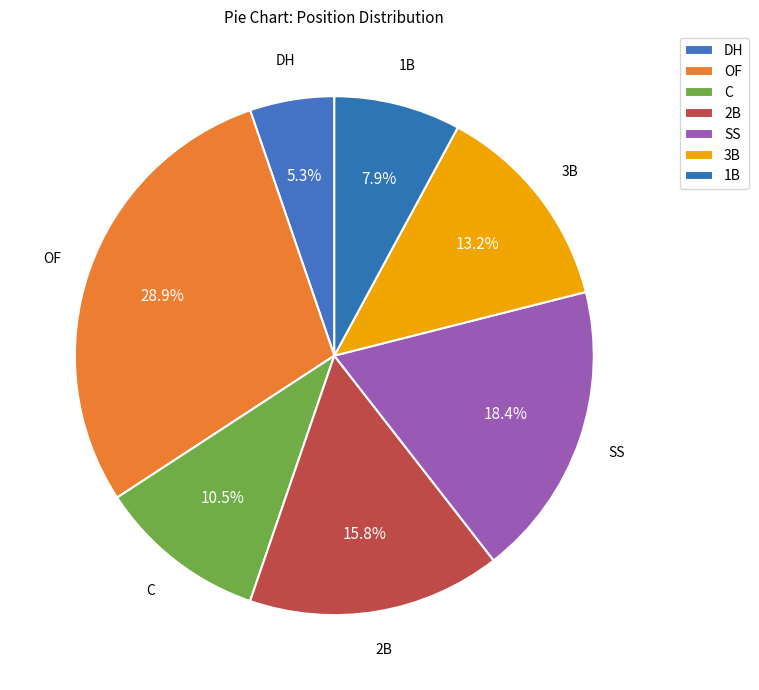

What is the total percentage of 3B and 2B?

28.9%